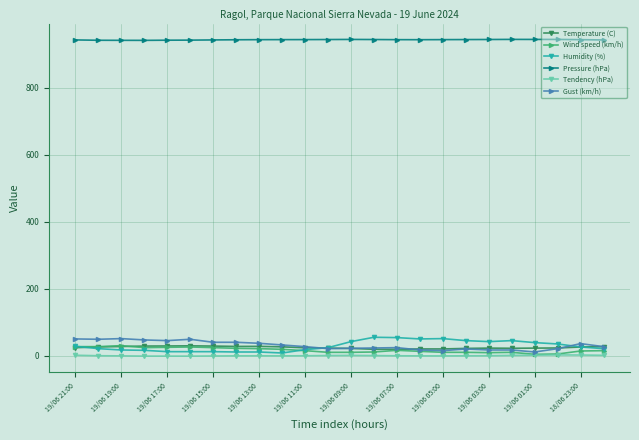

What is the value of the Pressure (hPa) point at the 4th from the left?

942.1